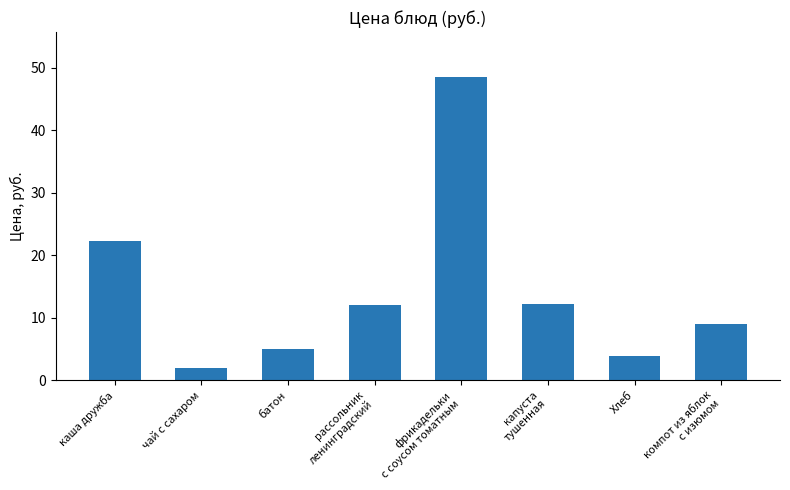

How many data points are above 12?

4